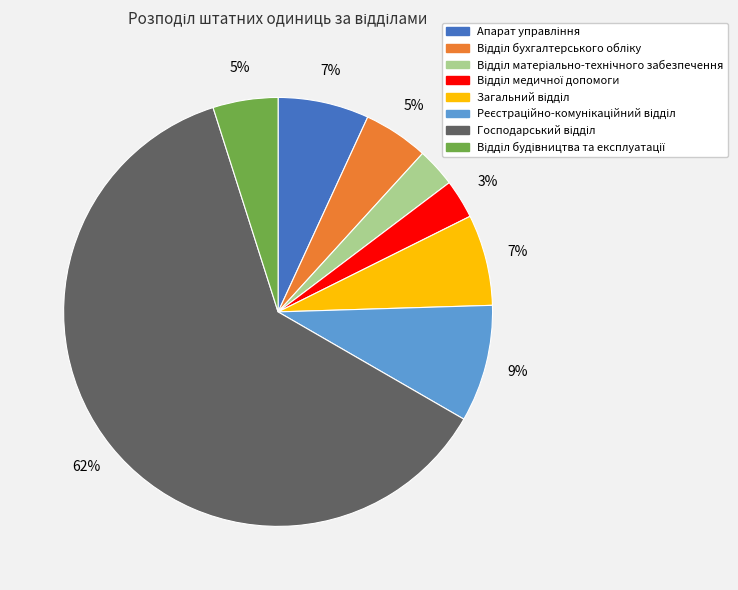

Is there any slice that represents more than half of the pie?

Yes